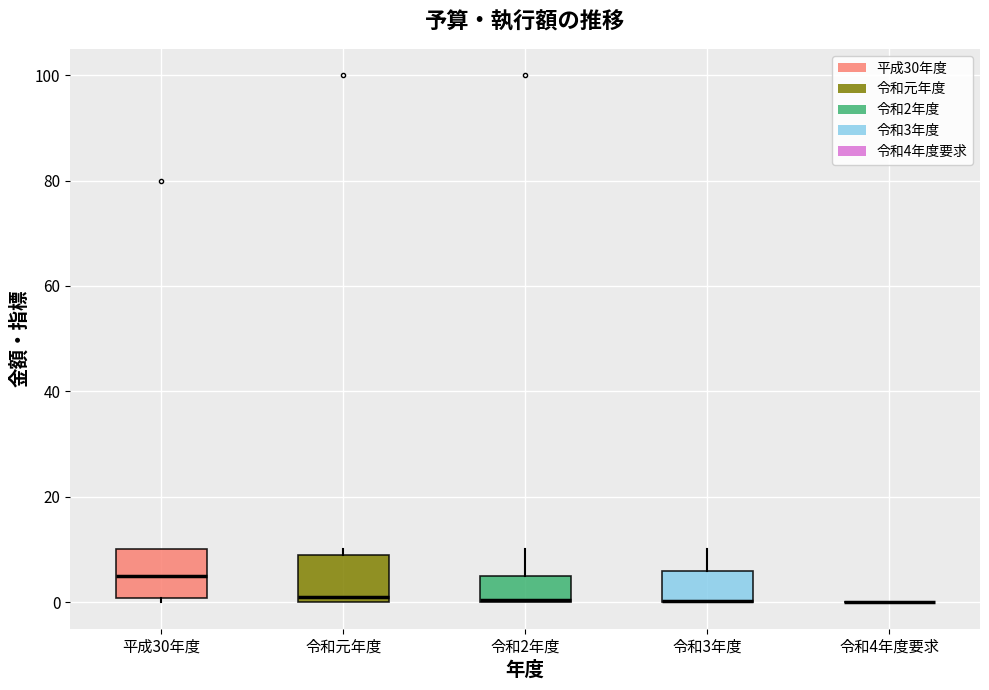

Where does the upper whisker of the box for 令和2年度 end on the y-axis? The values are not printed on the chart, so give them approximately, as read against the axis.

10